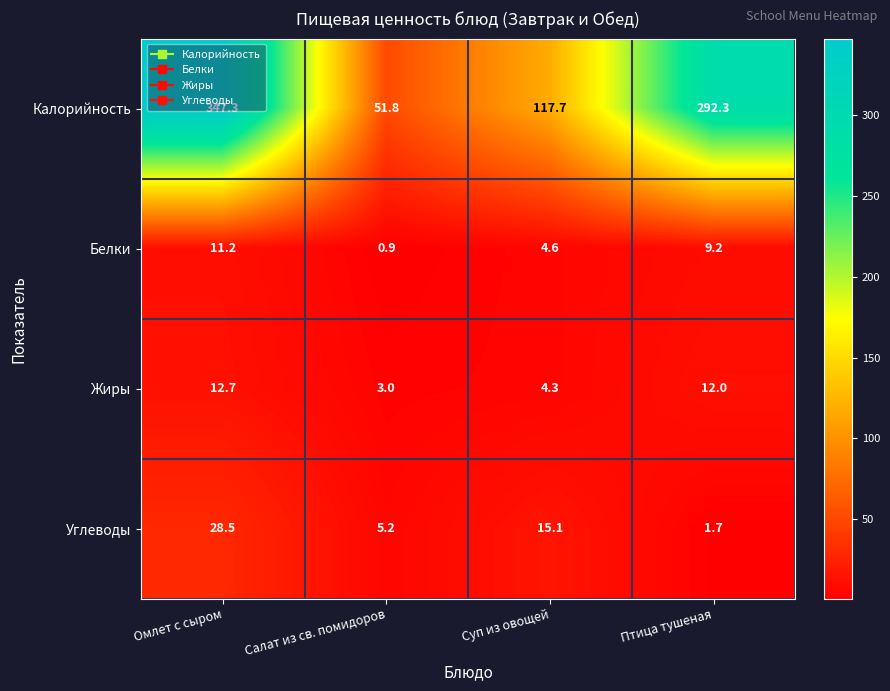

How many categories are shown in the chart?

4